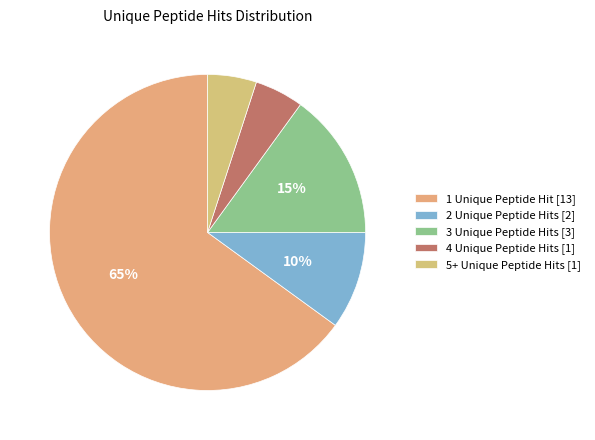

To the nearest percent, what is the difference between the largest and smallest slice percentages?

60%